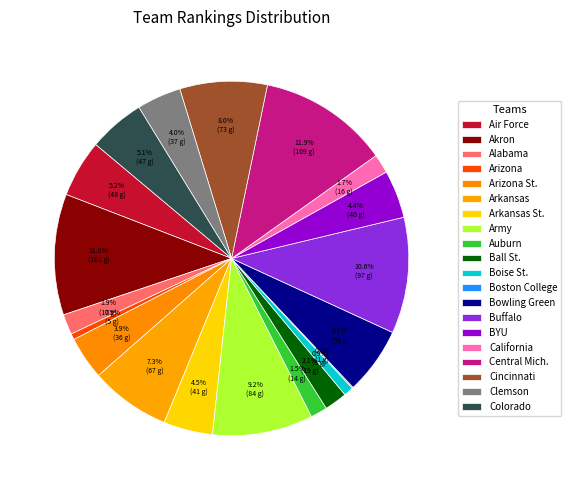

How many segments does this pie chart have?

20